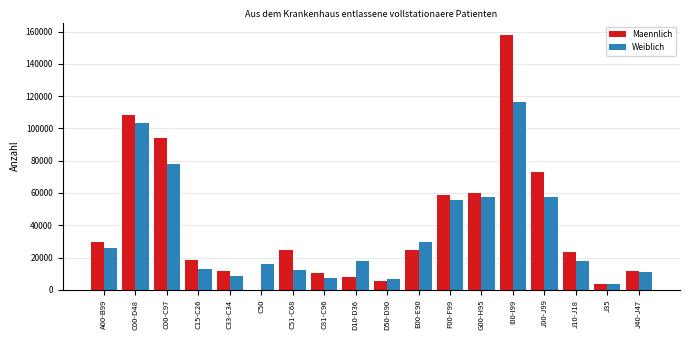

At which label does Maennlich first exceed 24640?

A00-B99